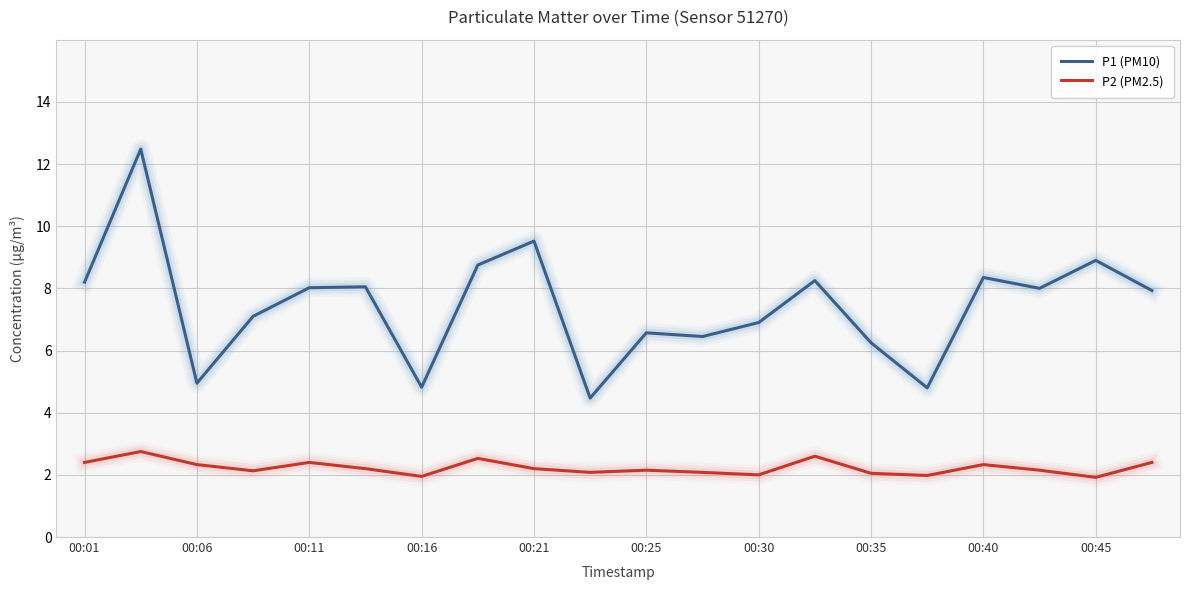

Rank the series by their average value, from lowest to highest.

P2 (PM2.5), P1 (PM10)